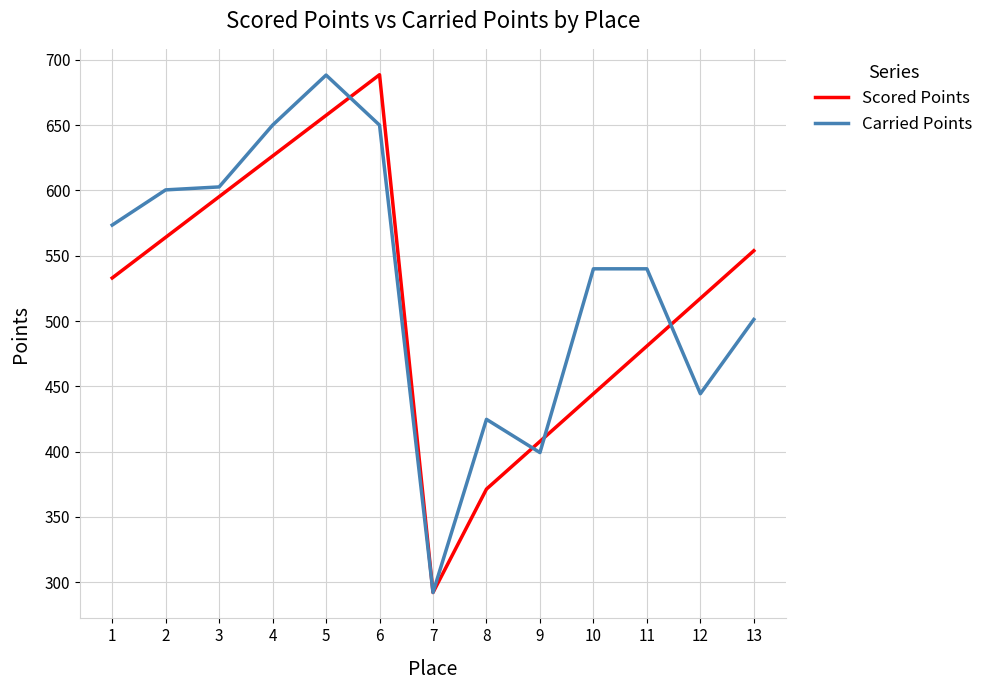

What is the minimum value shown in the chart?

292.2